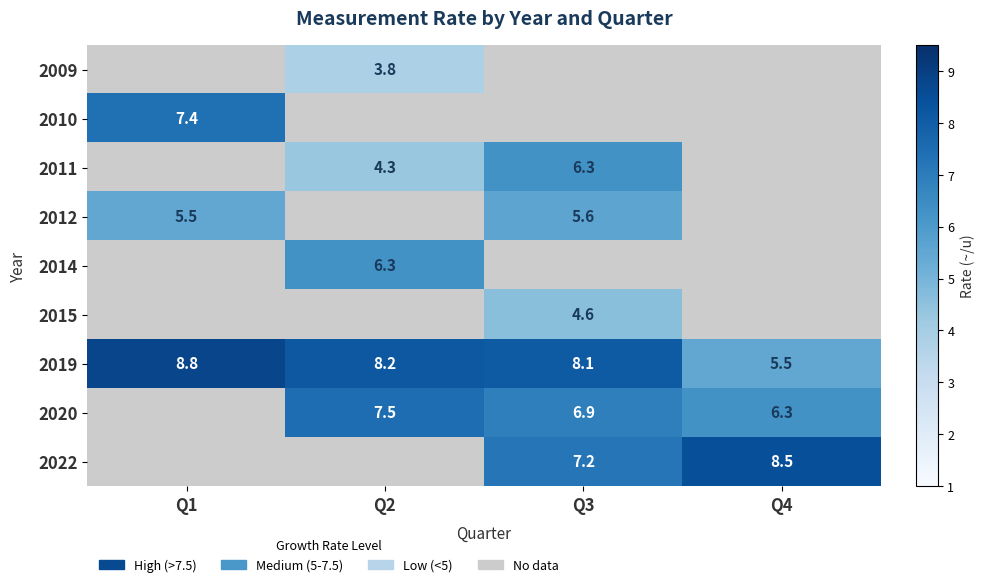

What is the average value of the 2019 series?

7.7